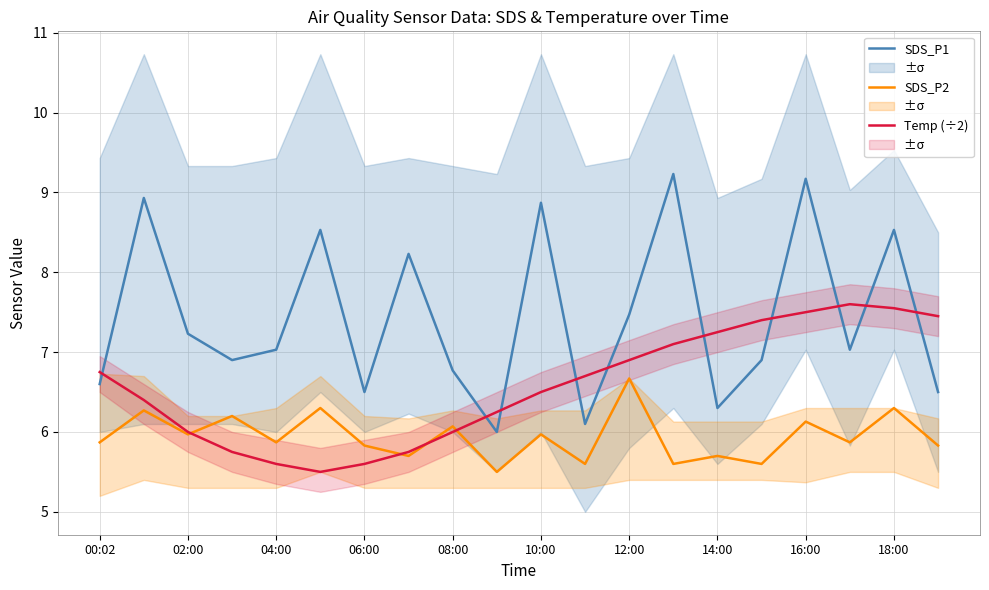

The value of SDS_P1 at 08:00 is 6.8. True or false?

True